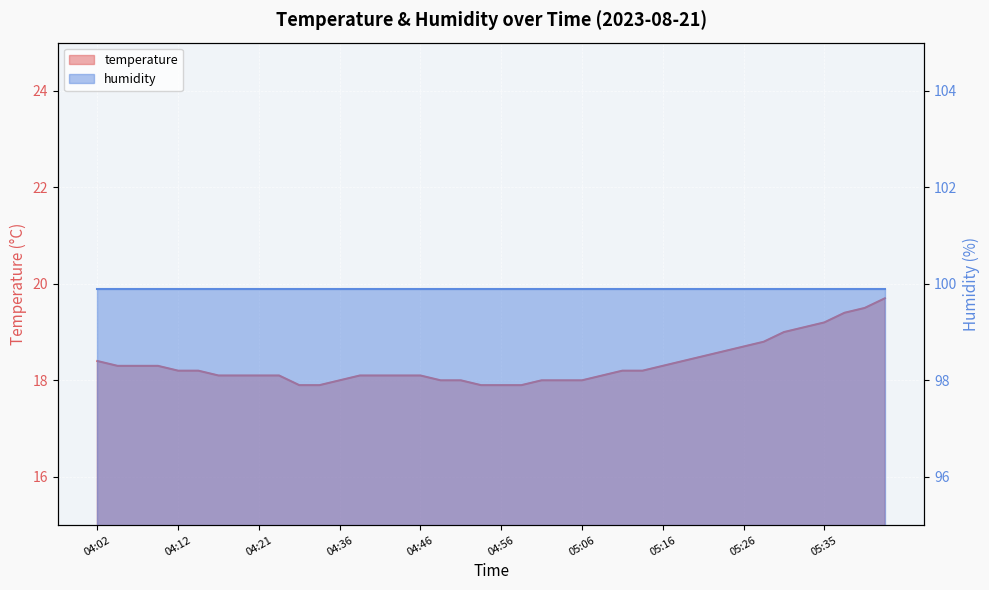

List the labels in order of value, largest first.

05:43, 05:40, 05:38, 05:35, 05:33, 05:30, 05:28, 05:26, 05:23, 05:21, 04:02, 05:18, 04:04, 04:07, 04:09, 05:16, 04:12, 04:14, 05:11, 05:13, 04:17, 04:19, 04:21, 04:24, 04:39, 04:41, 04:44, 04:46, 05:08, 04:36, 04:49, 04:51, 05:01, 05:03, 05:06, 04:26, 04:34, 04:54, 04:56, 04:59